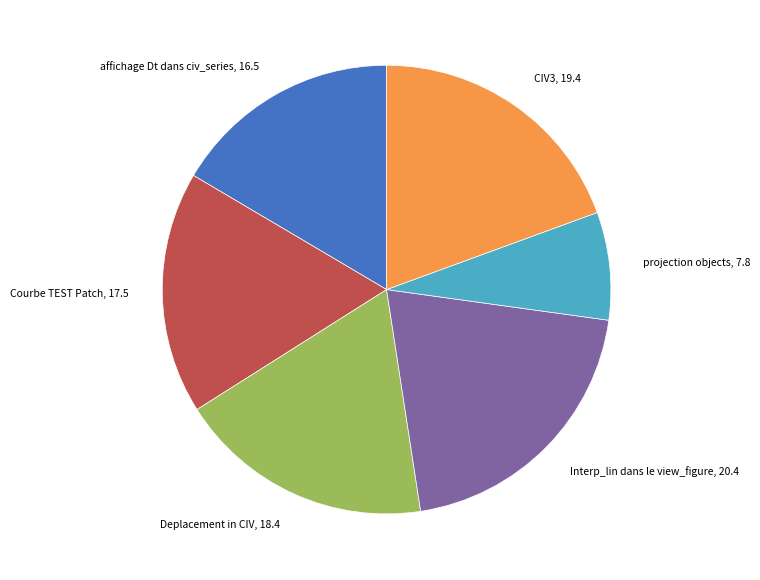

What is the ratio of the value at Interp_lin dans le view_figure to the value at Courbe TEST Patch?

1.2